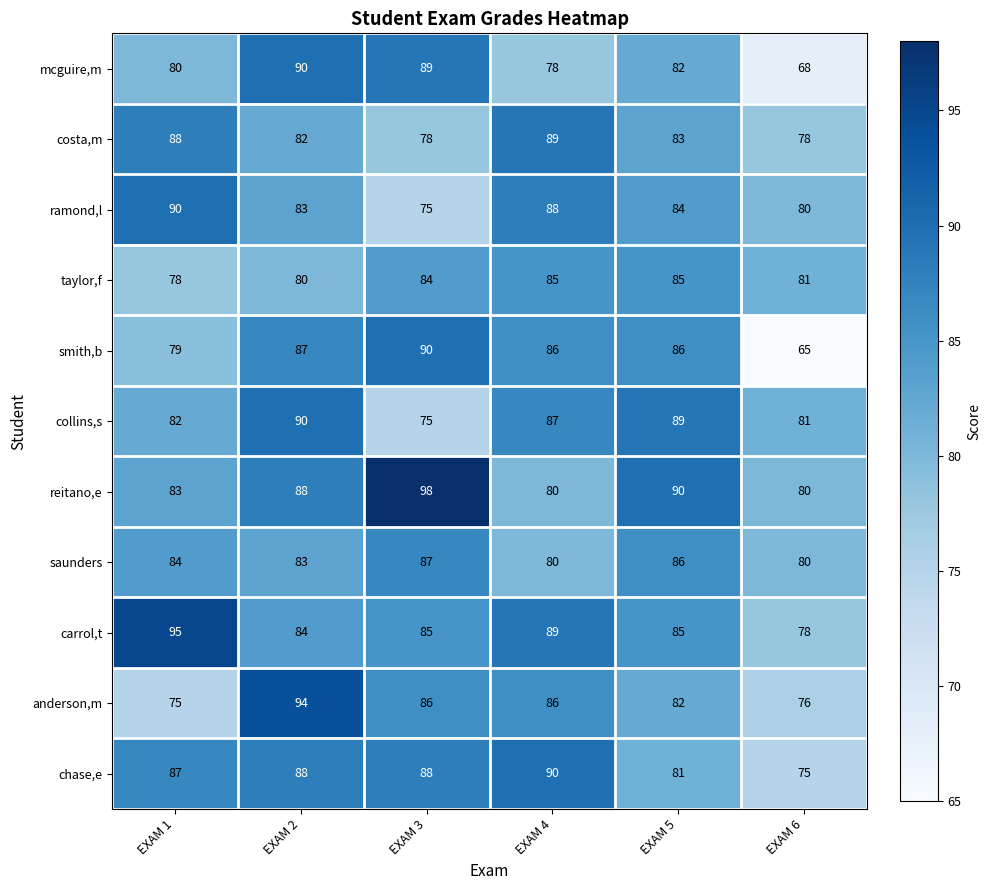

What is the approximate value of carrol,t at EXAM 5?

85